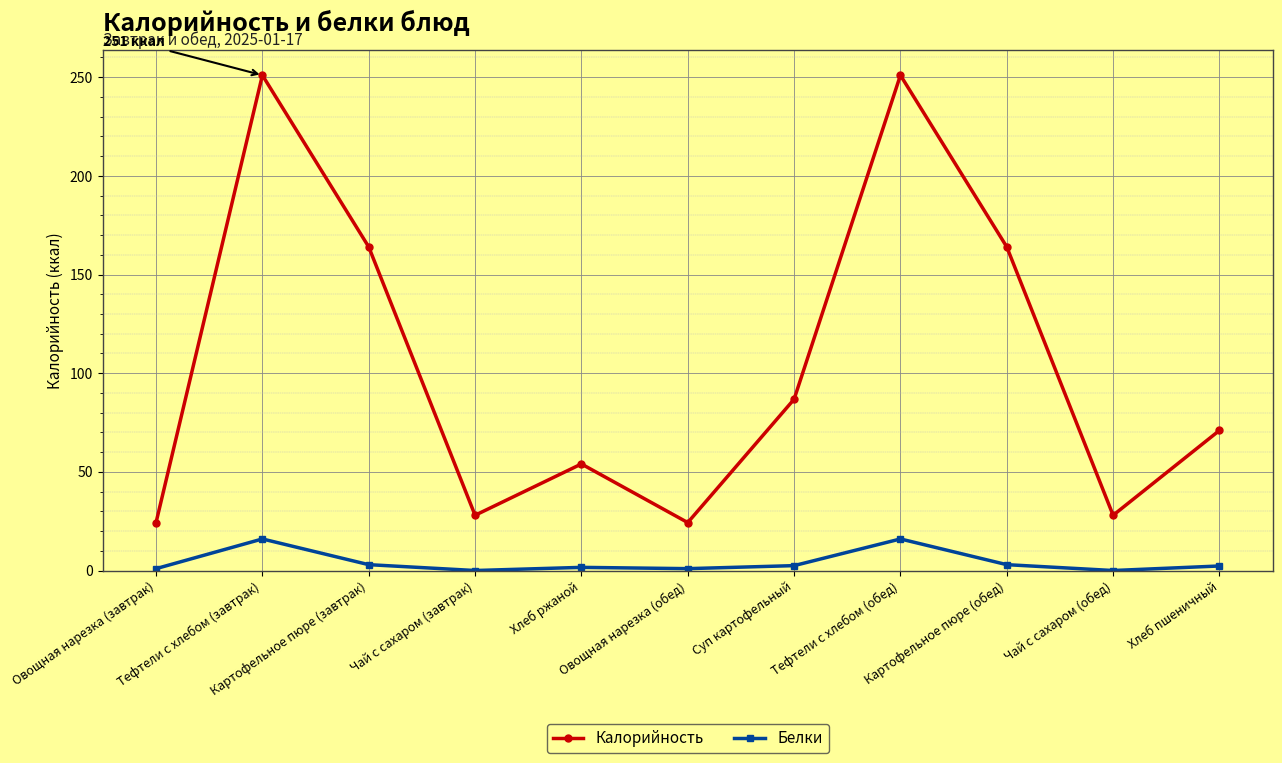

True or false: Калорийность and Белки cross at least once.

False